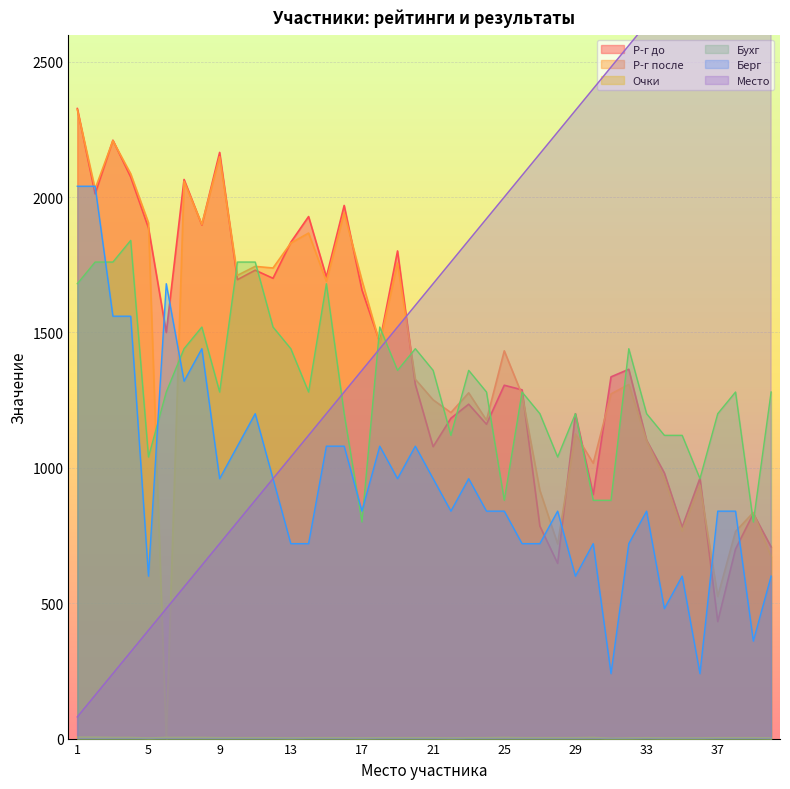

True or false: Место has more than 2 points higher than both neighbors.

False